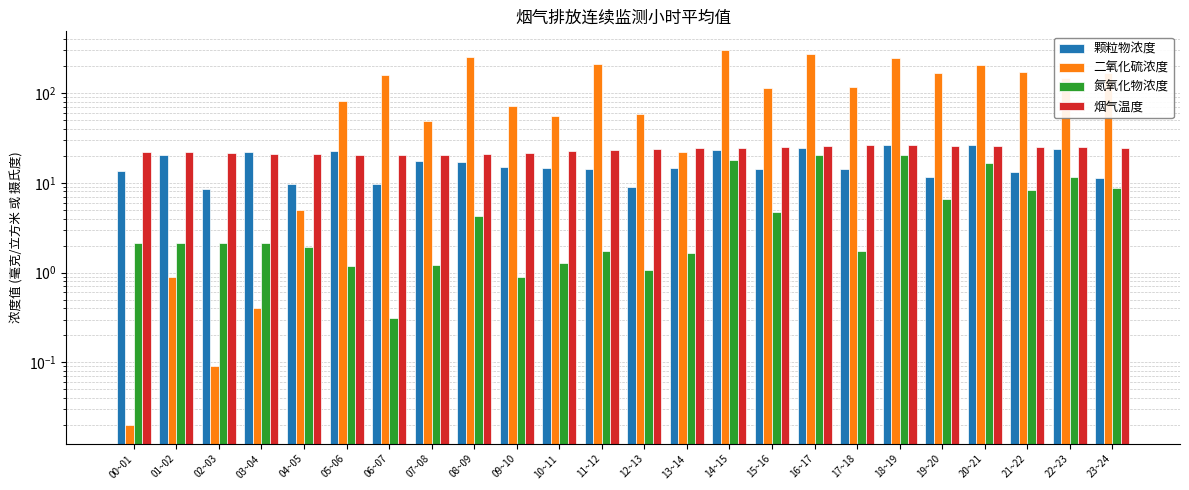

Reading left to right, what are all the values shown in this chart?

颗粒物浓度: 13.6	20.3	8.6	22.0	9.7	22.4	9.7	17.4	17.2	15.1	14.6	14.4	9.0	14.6	23.5	14.4	24.3	14.2	26.5	11.6	26.1	13.3	24.0	11.4
二氧化硫浓度: 0.0	0.9	0.1	0.4	5.0	82.5	158.8	49.1	252.5	71.6	55.0	213.0	58.3	22.1	300.6	114.0	270.7	117.1	247.1	168.5	207.0	169.3	146.3	169.0
氮氧化物浓度: 2.1	2.1	2.1	2.1	1.9	1.2	0.3	1.2	4.3	0.9	1.3	1.7	1.1	1.7	18.0	4.7	20.3	1.8	20.4	6.5	16.5	8.3	11.6	8.7
烟气温度: 22.1	21.8	21.3	20.9	20.7	20.3	20.2	20.4	21.1	21.6	22.7	23.2	24.0	24.4	24.7	25.2	25.9	26.0	26.0	25.7	25.4	25.3	24.9	24.3